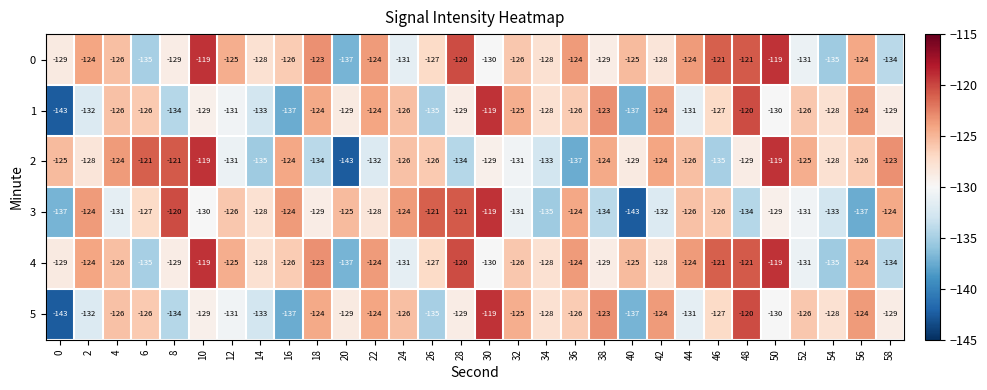

How many series are shown in this chart?

6